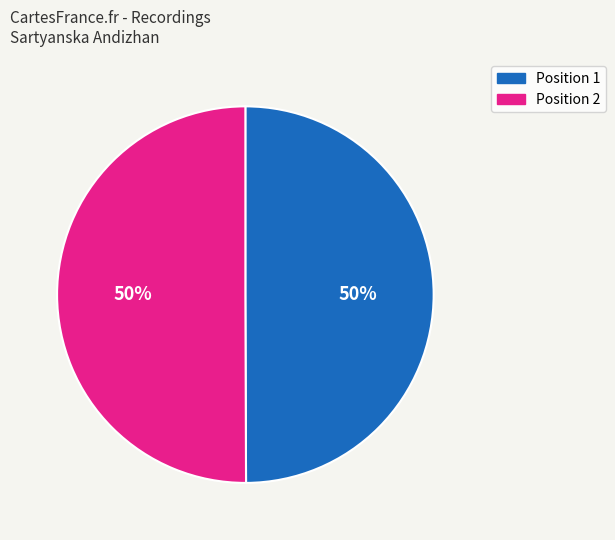

Is the sum of Position 2 and Position 1 greater than half?

Yes